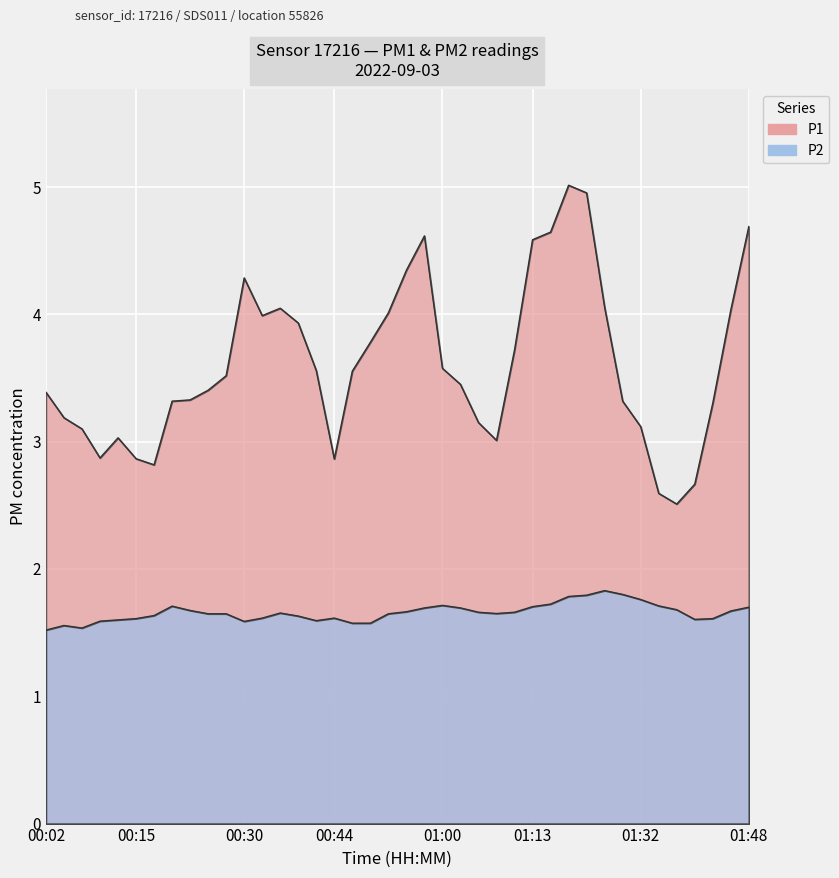

What are all the series names shown in the legend?

P1, P2